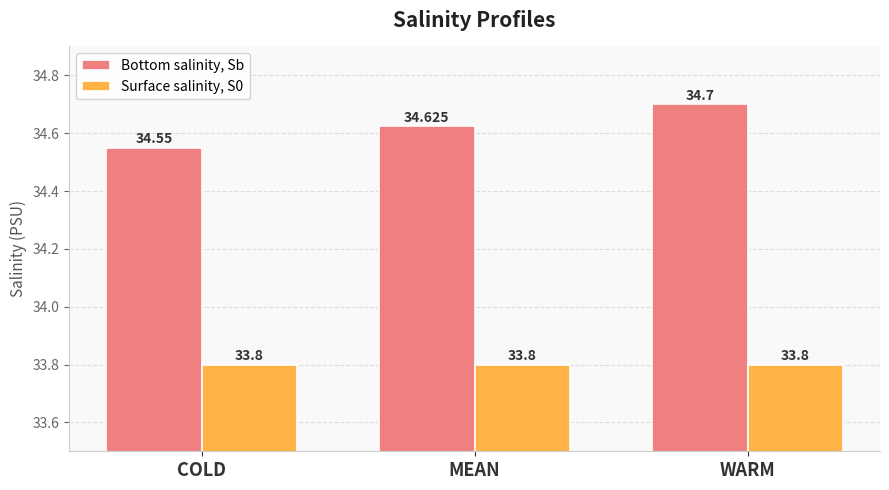

What is the label of the 2nd bar from the left?

MEAN